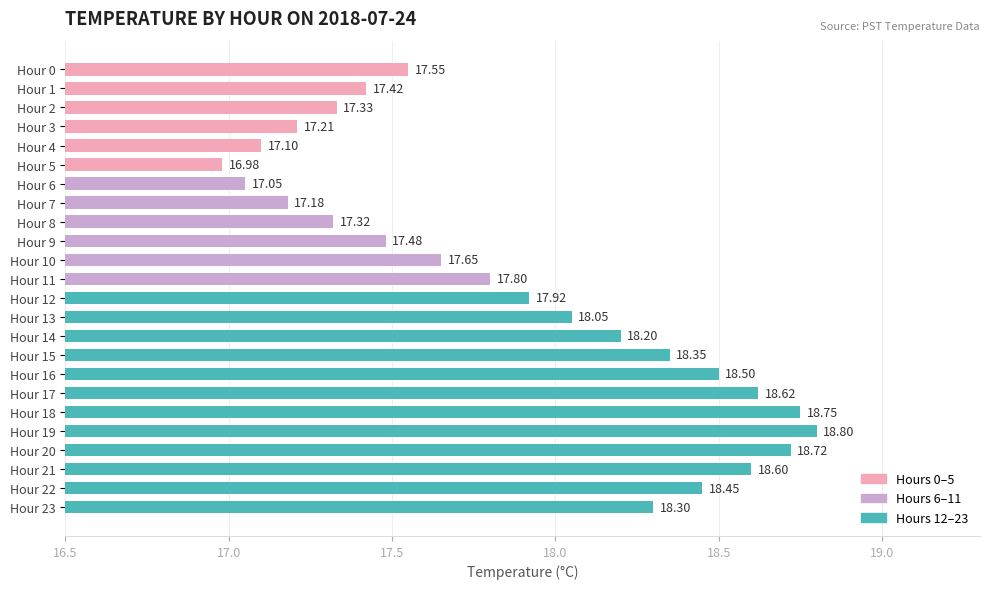

What is the difference between the second highest and second lowest values?

1.7